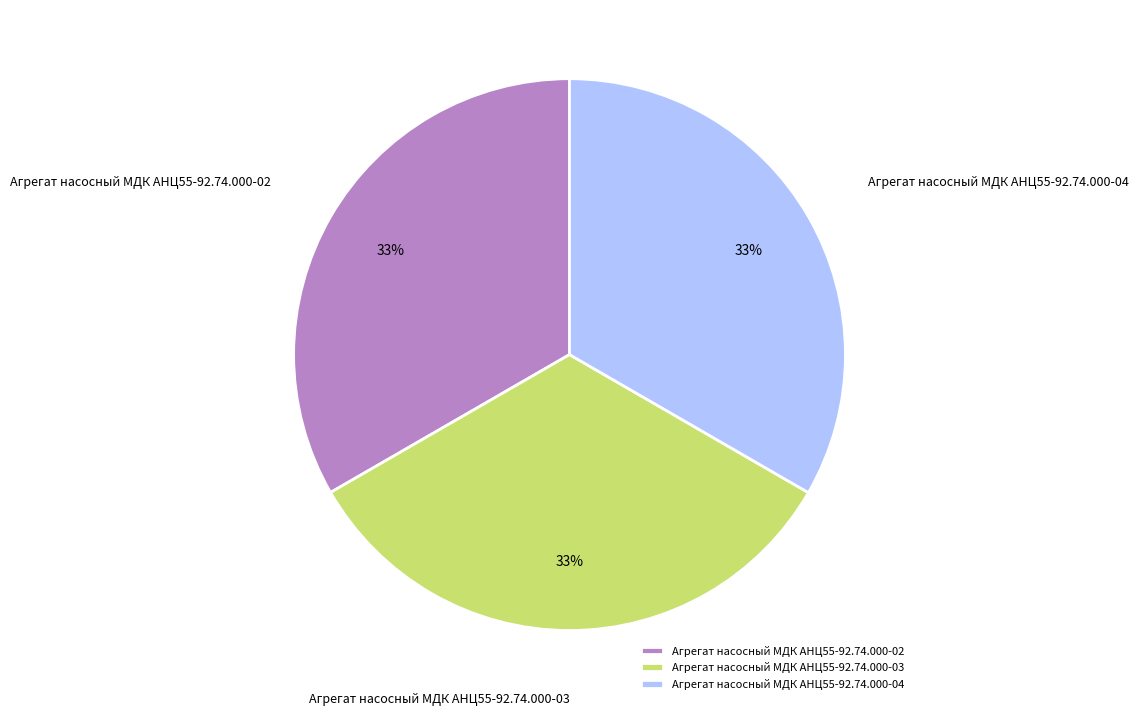

Combined, do Агрегат насосный МДК АНЦ55-92.74.000-04 and Агрегат насосный МДК АНЦ55-92.74.000-03 account for over 50%?

Yes